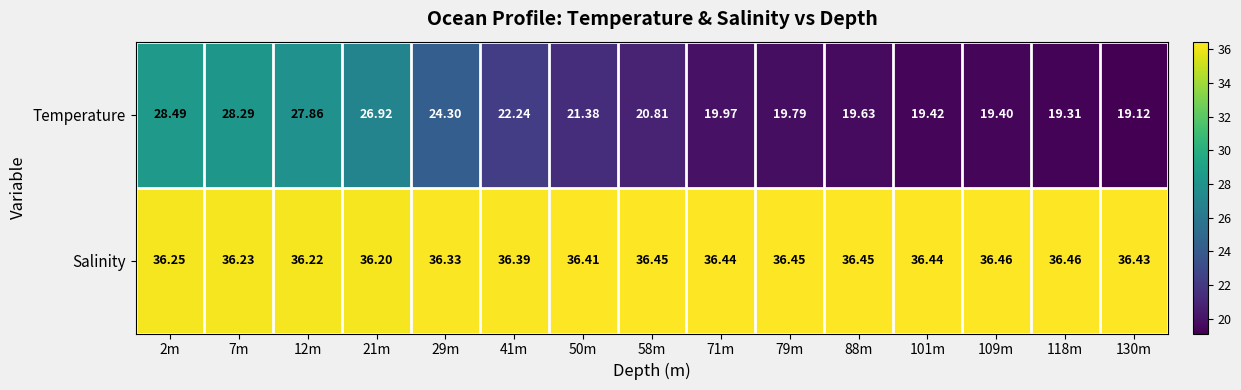

At which category is the sum across all series the highest?

2m